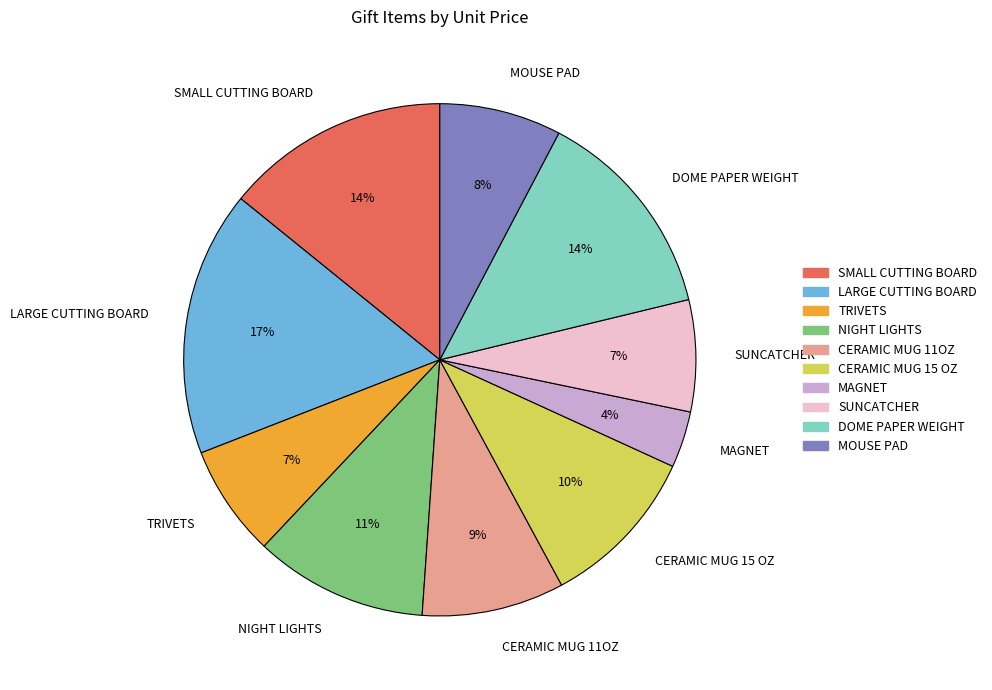

What percentage is the TRIVETS slice, to the nearest percent?

7%